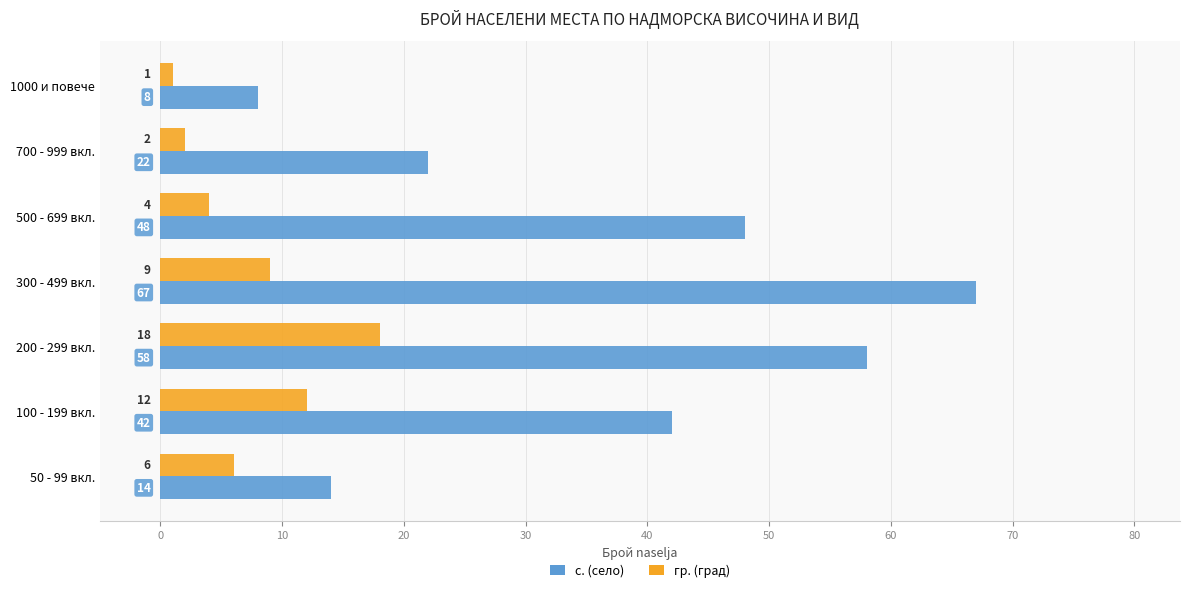

Which series has the widest spread of values?

с. (село)